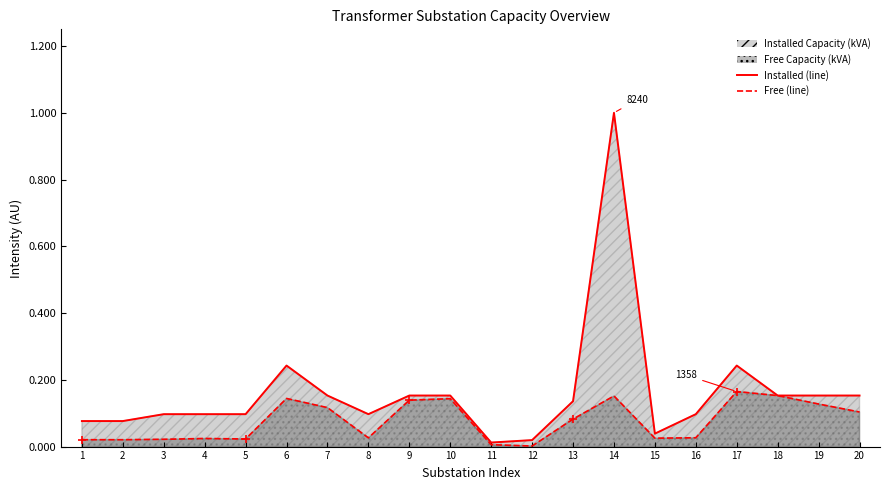

Reading left to right, what are all the values shown in this chart?

Installed Capacity (kVA): 1=0.1	2=0.1	3=0.1	4=0.1	5=0.1	6=0.2	7=0.2	8=0.1	9=0.2	10=0.2	11=0.0	12=0.0	13=0.1	14=1.0	15=0.0	16=0.1	17=0.2	18=0.2	19=0.2	20=0.2
Free Capacity (kVA): 1=0.0	2=0.0	3=0.0	4=0.0	5=0.0	6=0.1	7=0.1	8=0.0	9=0.1	10=0.1	11=0.0	12=0.0	13=0.1	14=0.2	15=0.0	16=0.0	17=0.2	18=0.2	19=0.1	20=0.1